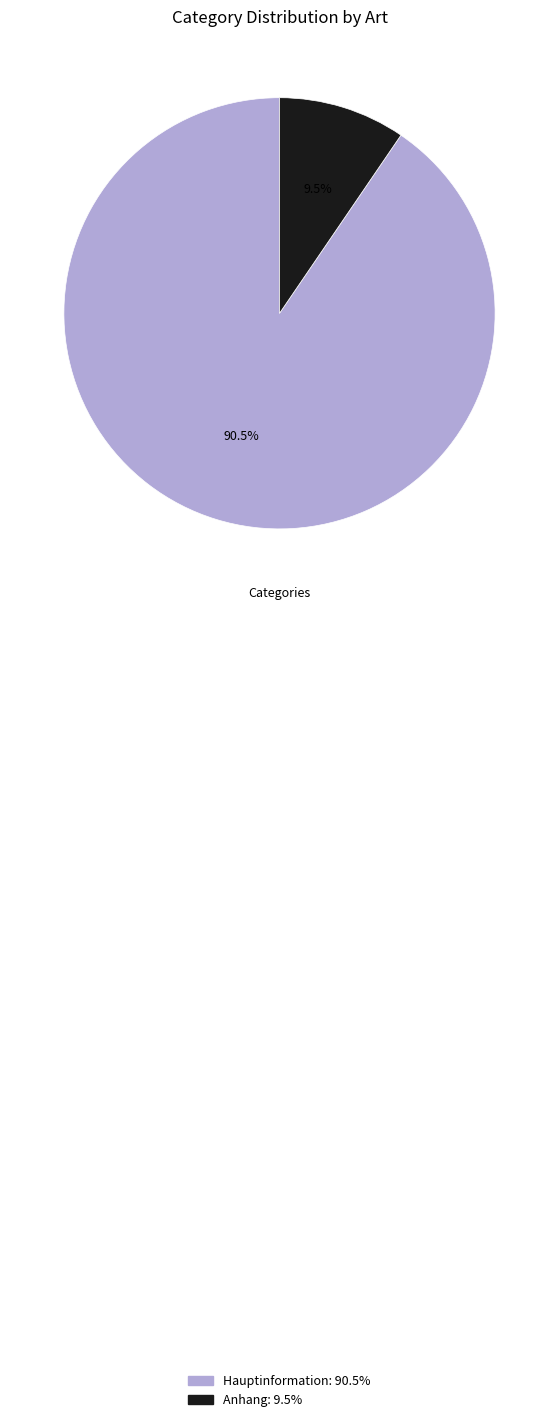

What is the ratio of the value at Hauptinformation to the value at Anhang?

9.5